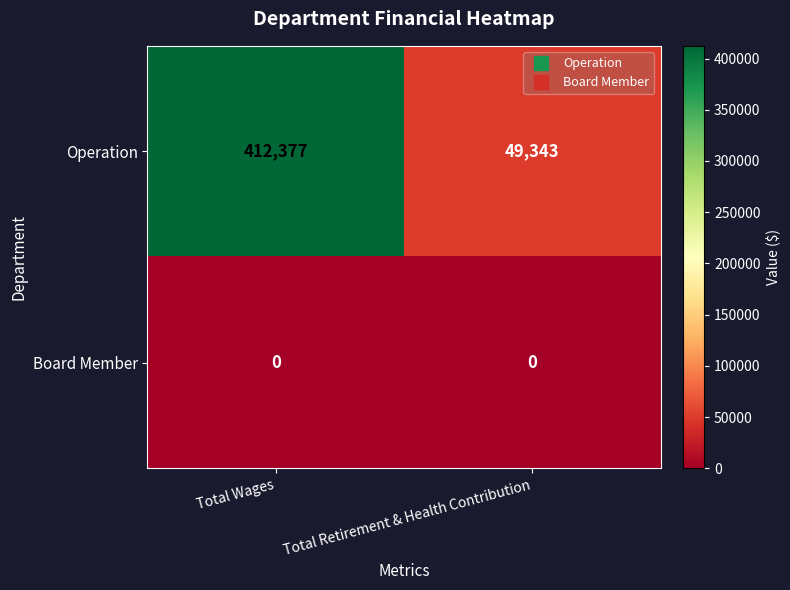

Read the Operation value at Total Wages, to the nearest 10.

412380